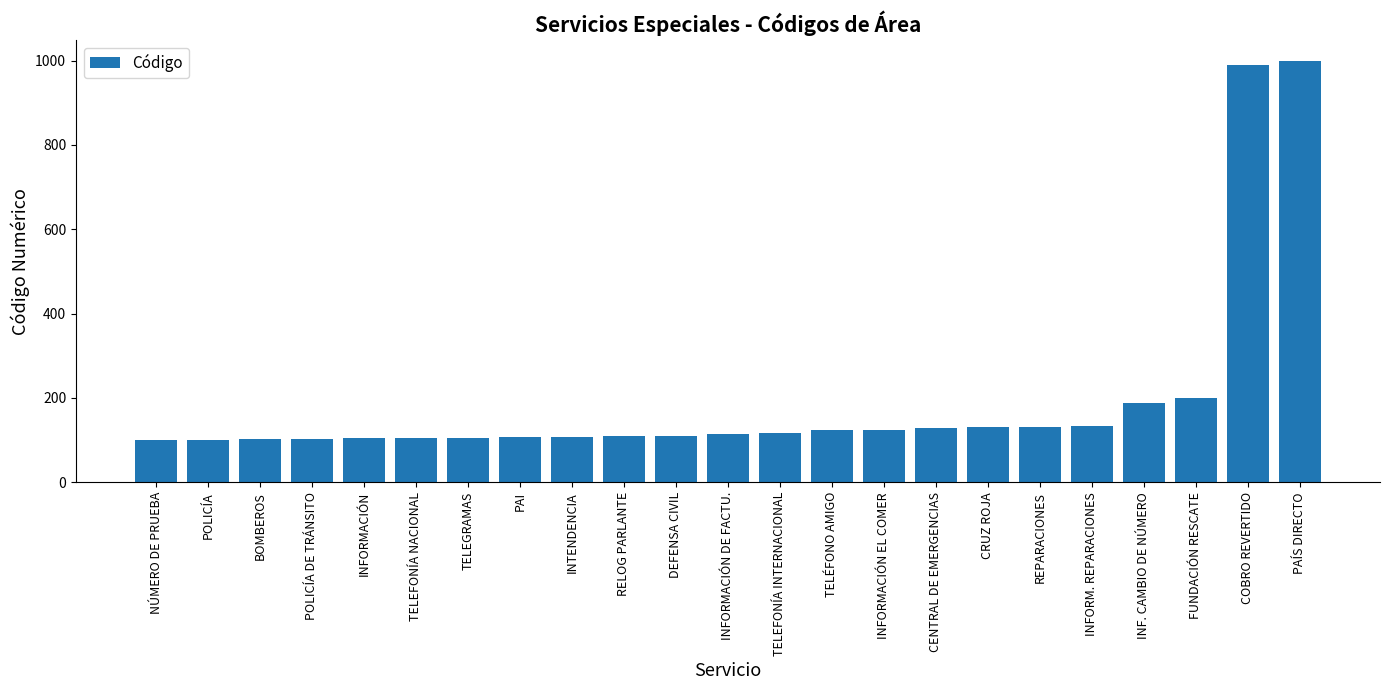

How many bars are there in total?

23